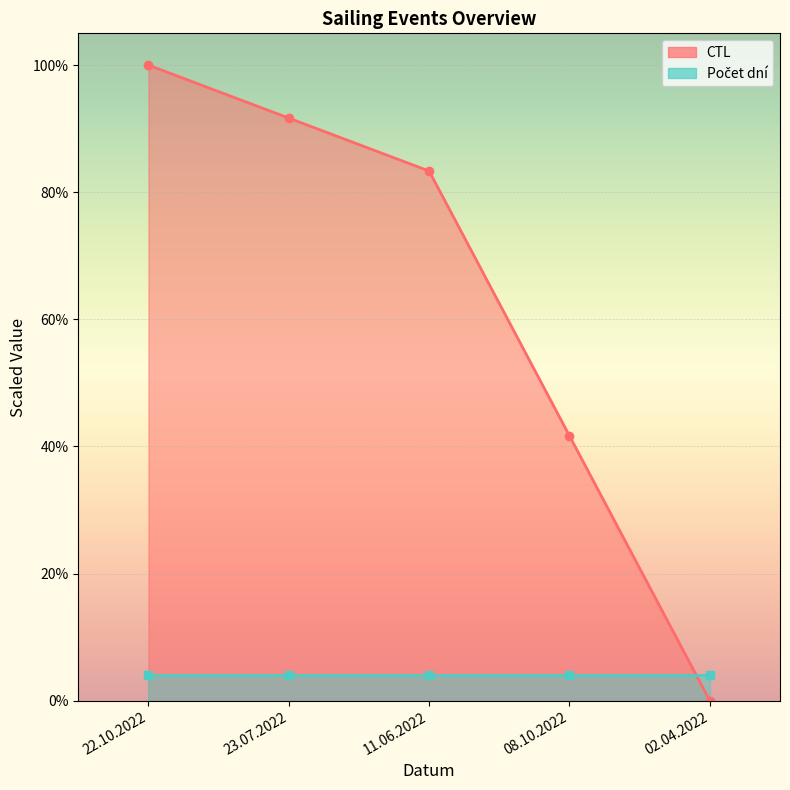

What is the sum of all values?

316.7